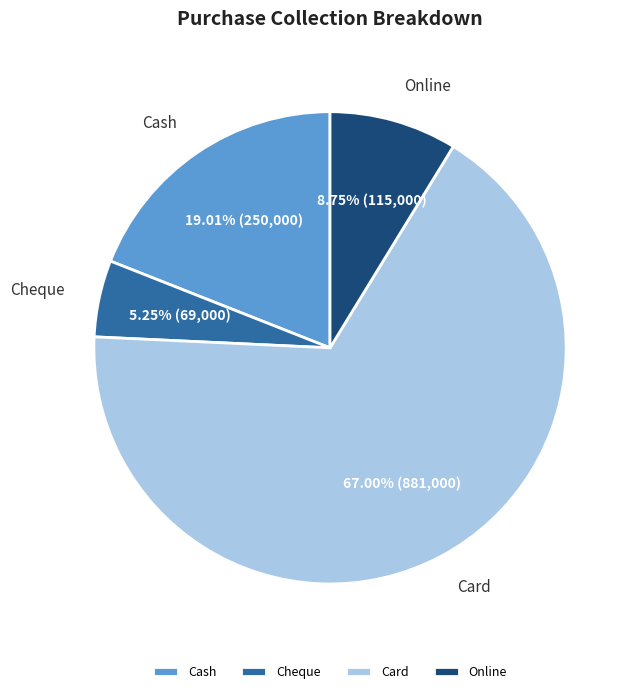

Count the number of slices in the pie.

4